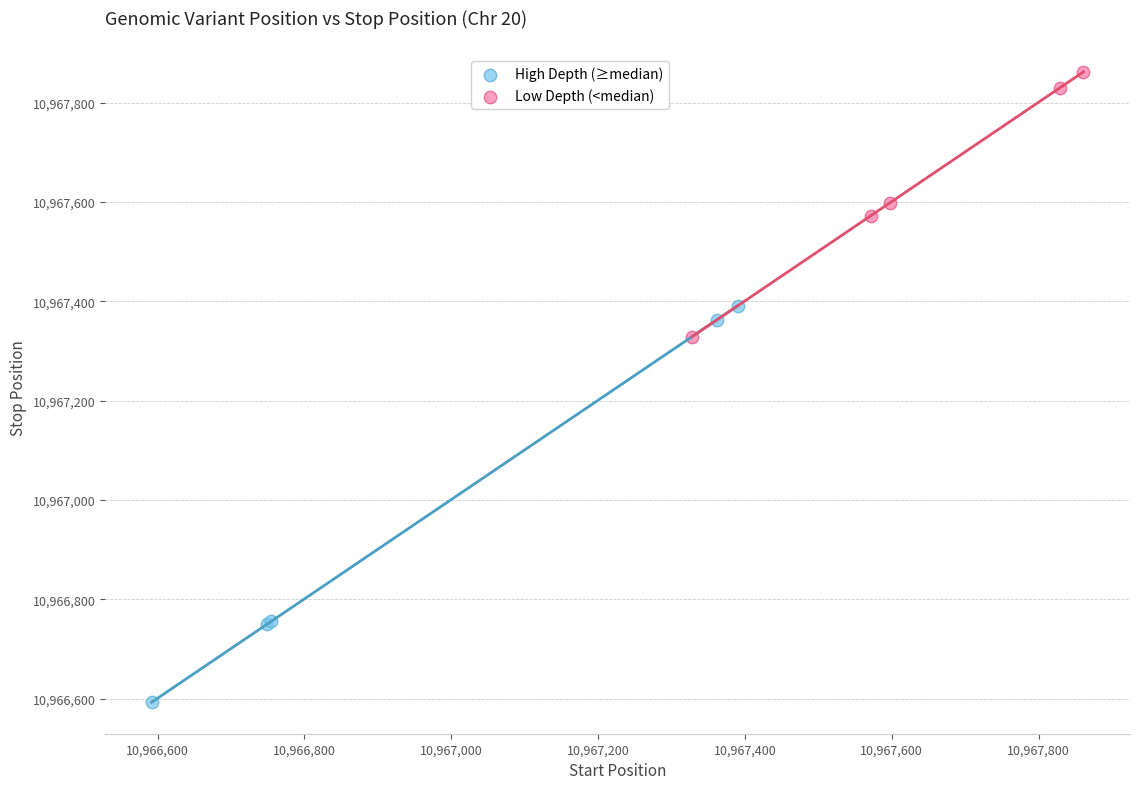

What are all the series names shown in the legend?

High Depth (≥median), Low Depth (<median)